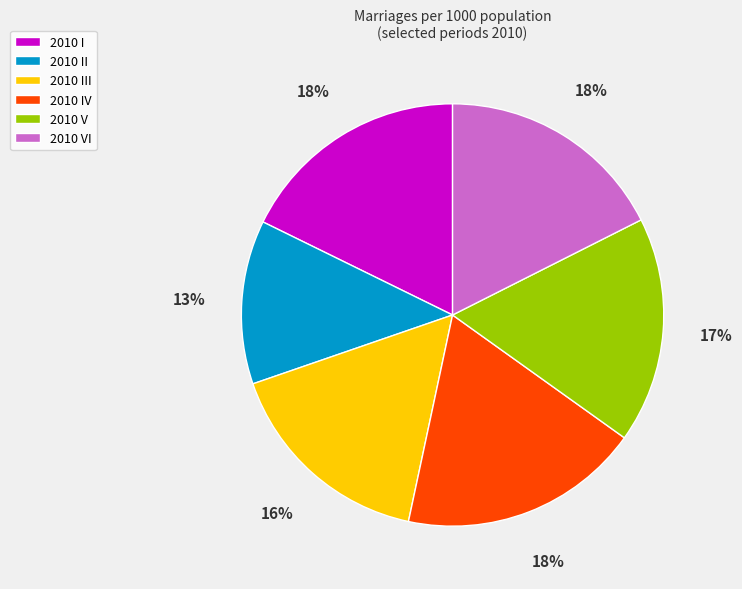

To the nearest percent, what percentage of the pie is 2010 III?

16%